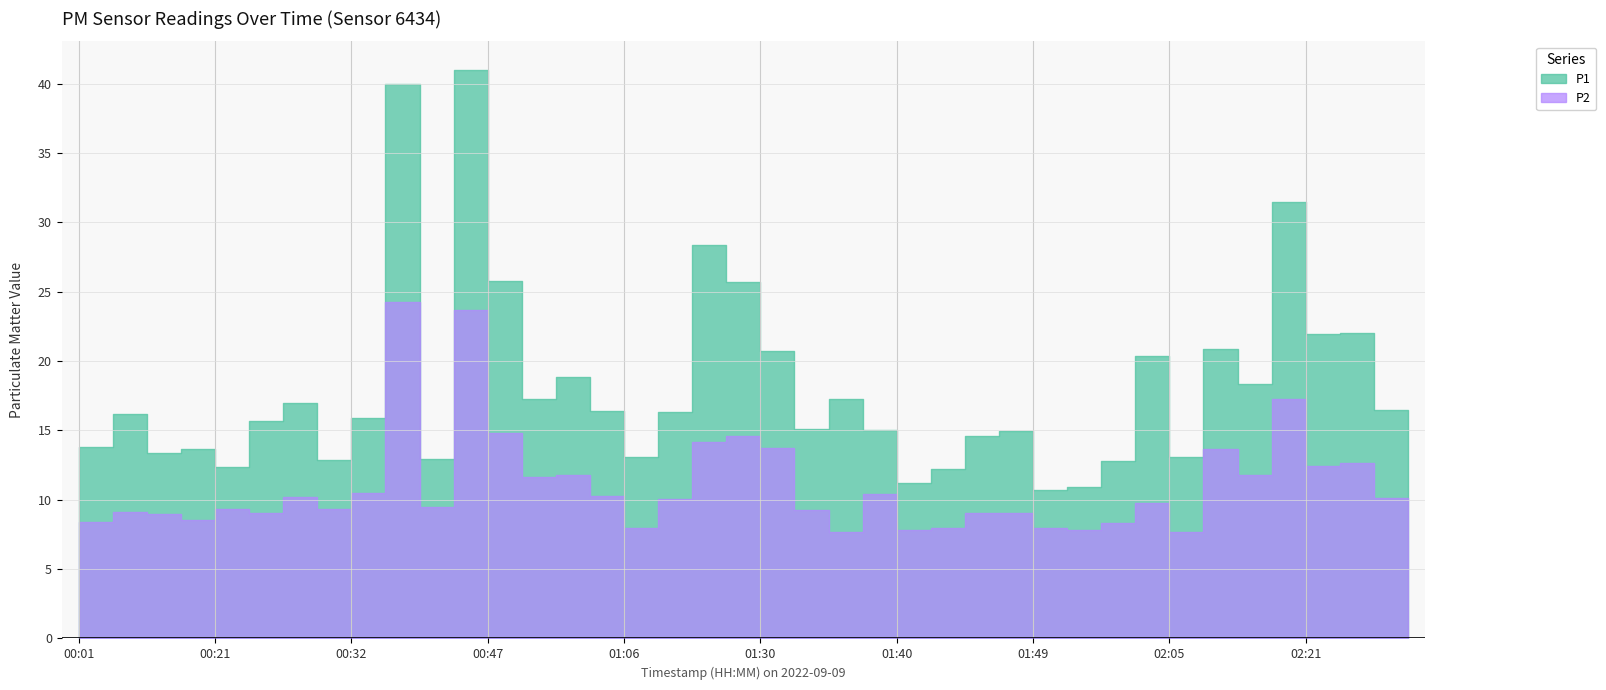

How many values in the P2 series are below 9?

12